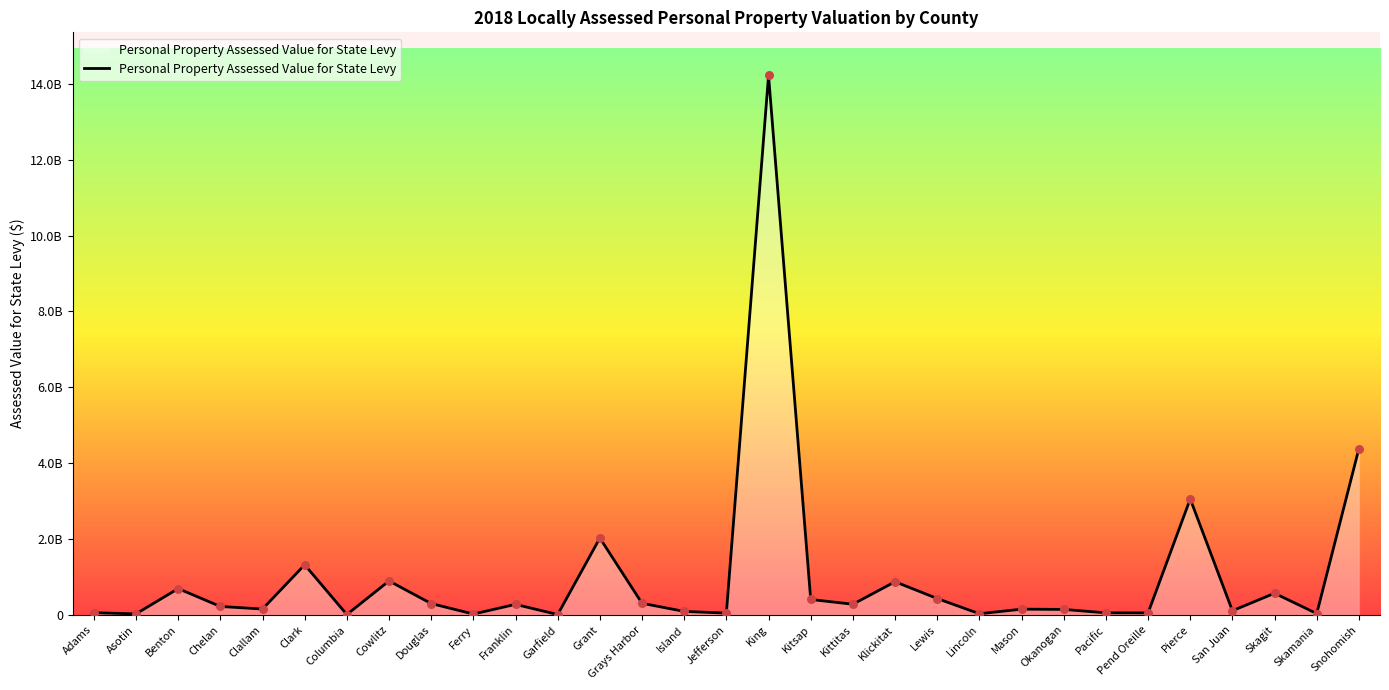

What is the ratio of the value at Ferry to the value at Island?

0.3